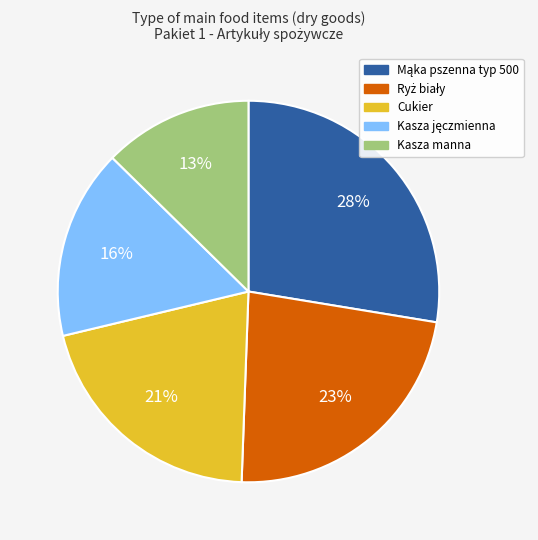

Which category has the smallest portion of the pie?

Kasza manna